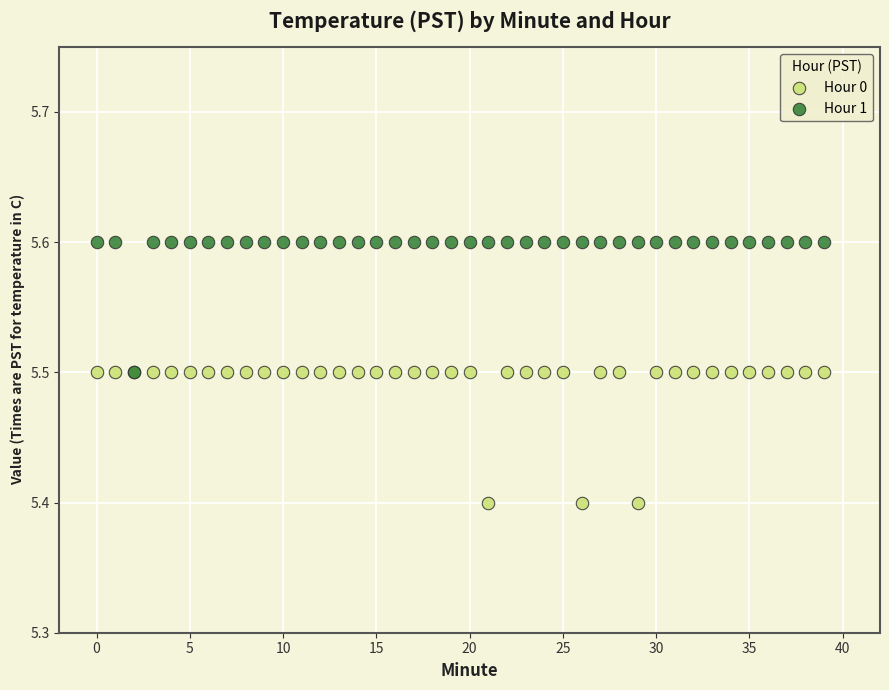

What are all the series names shown in the legend?

Hour 0, Hour 1